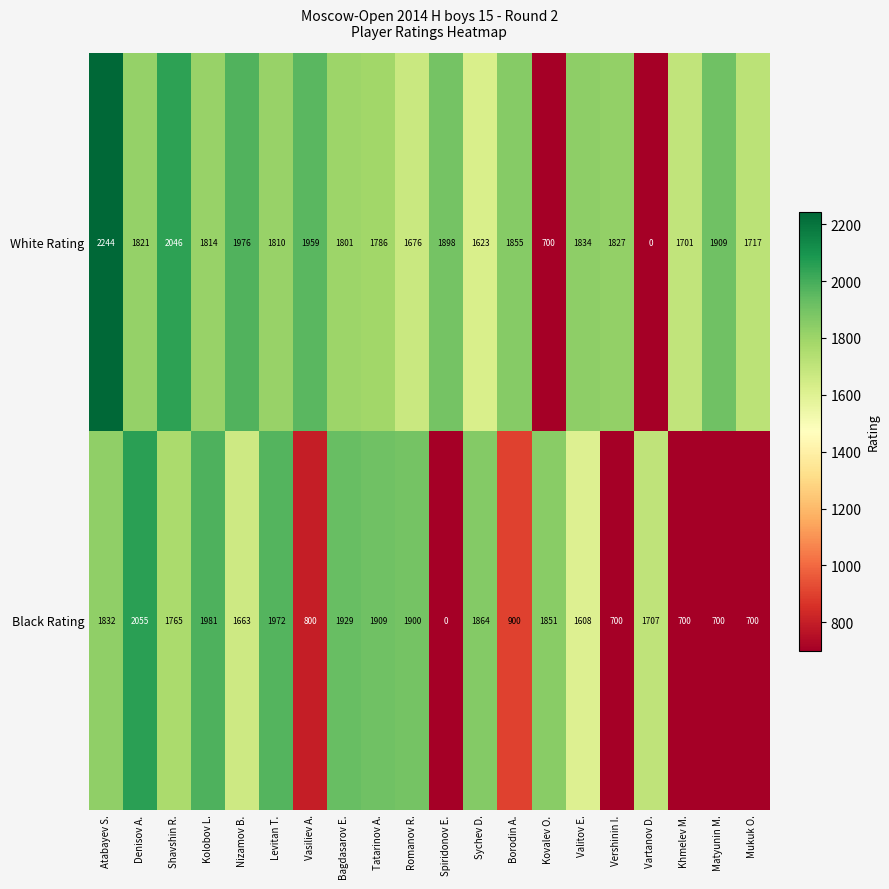

What is the greatest value displayed?

2244